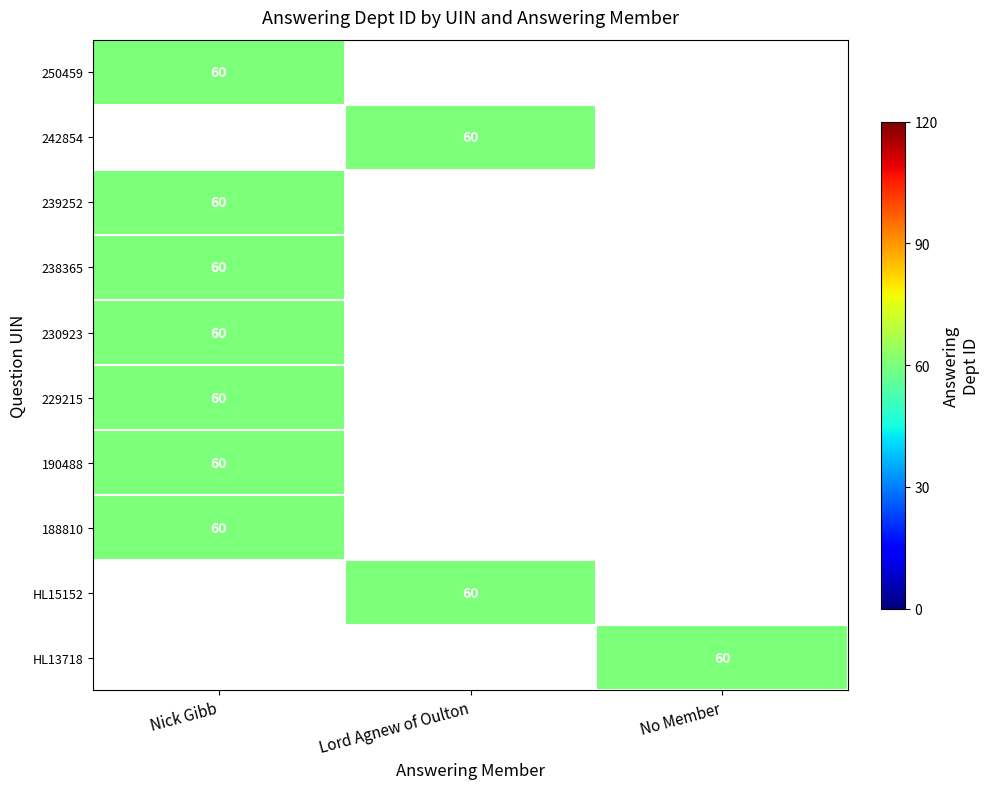

What is the total value across all series at Nick Gibb?

420